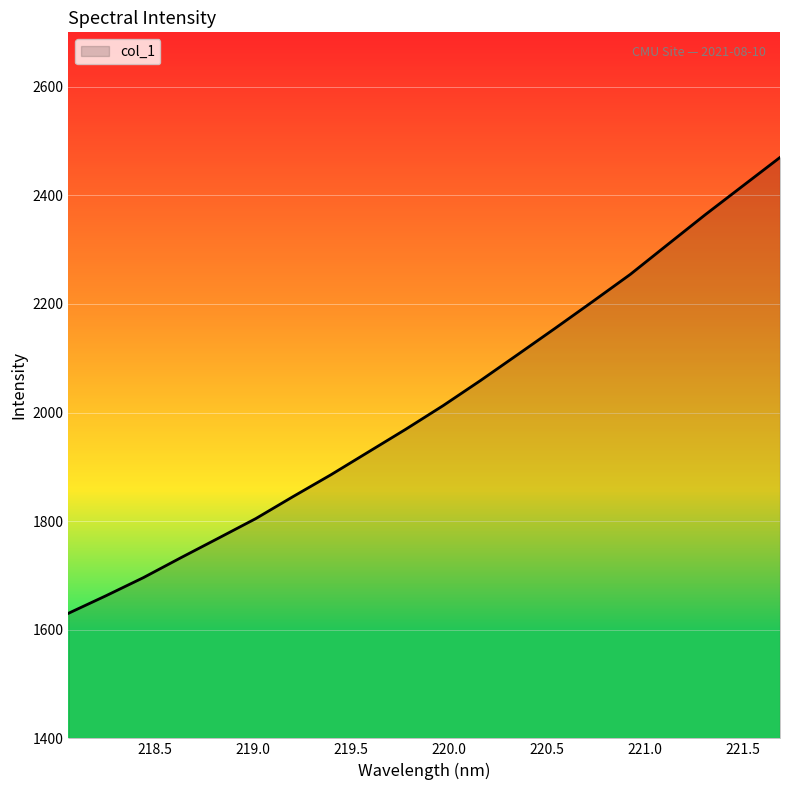

True or false: there are more than 1 points higher than both neighbors.

False